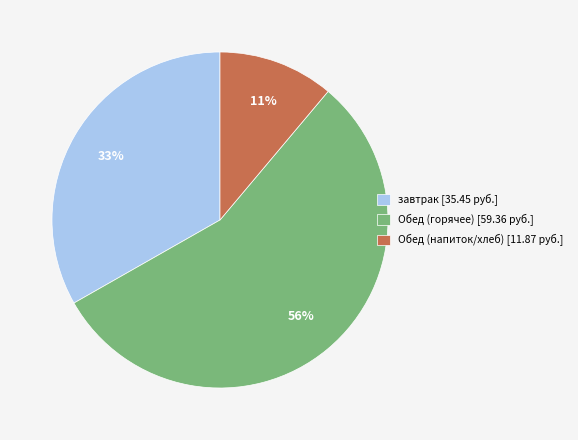

True or false: завтрак [35.45 руб.] accounts for 23% of the total.

False